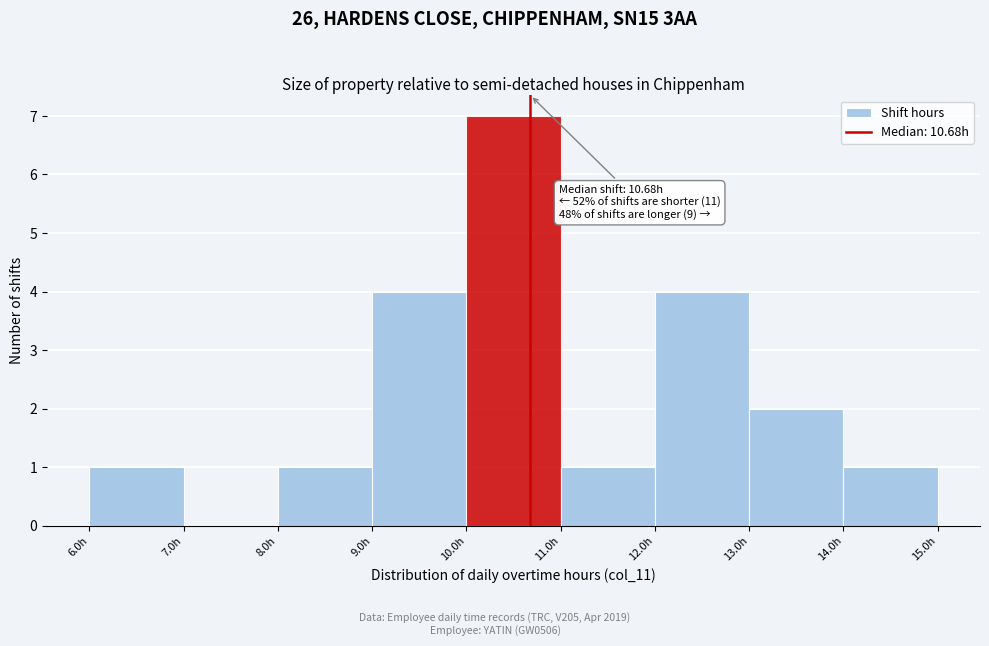

Which range on the x-axis has the tallest bar?

10 to 11